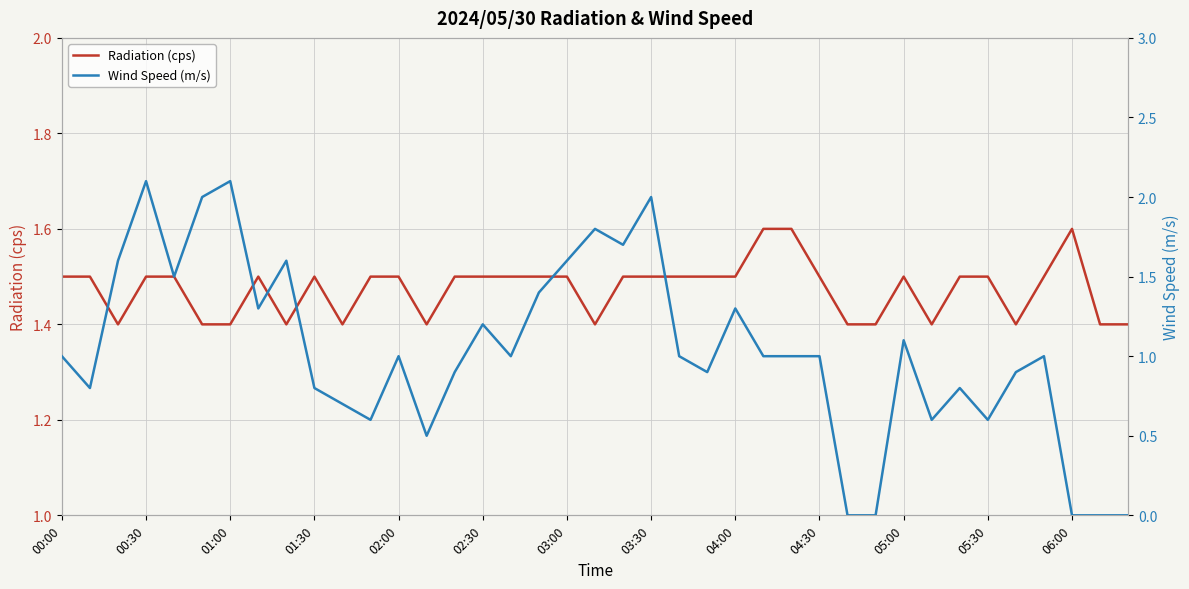

What is the maximum value for Radiation (cps)?

1.6